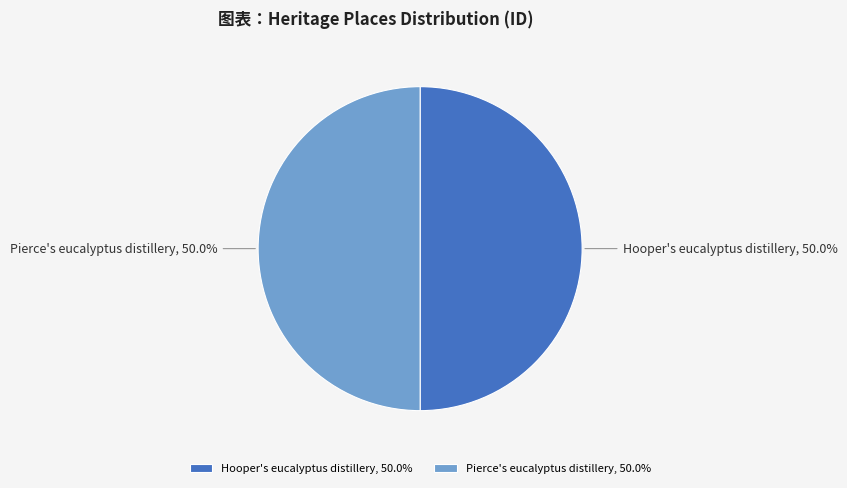

What is the total percentage of Hooper's eucalyptus distillery and Pierce's eucalyptus distillery?

100.0%